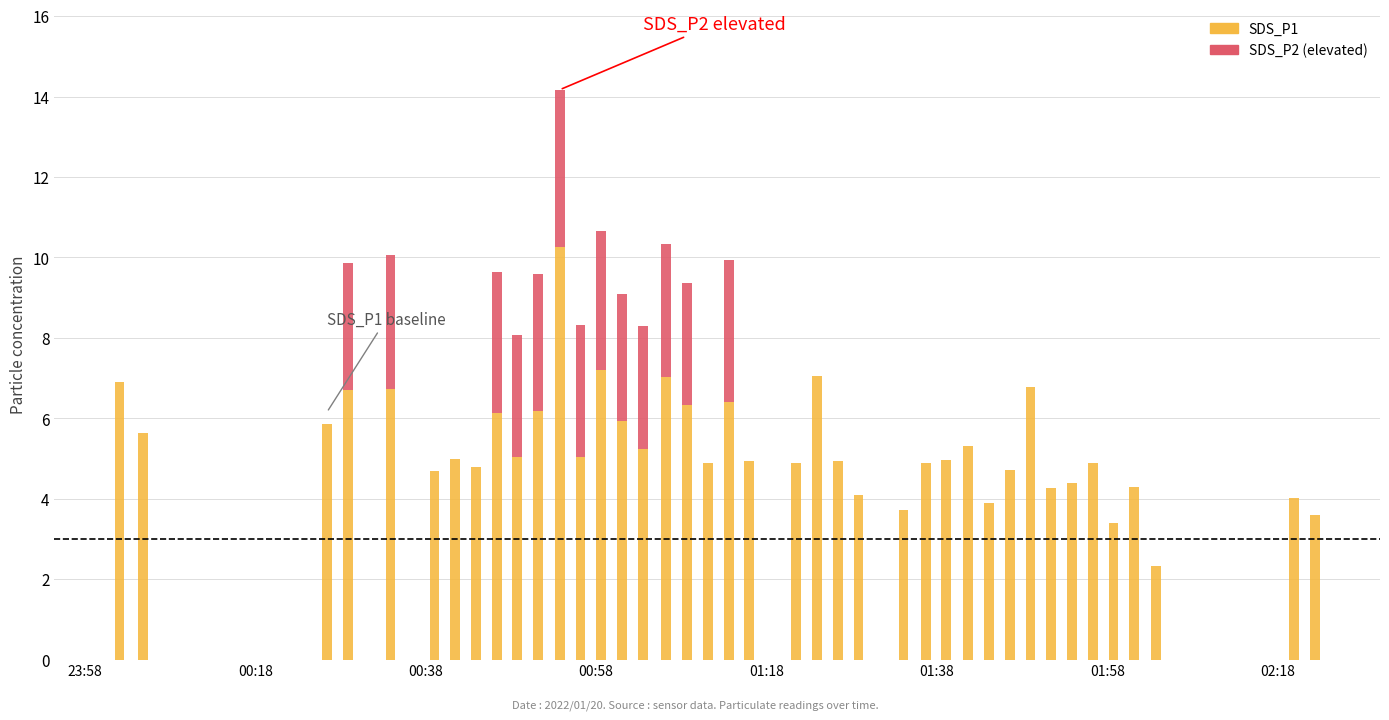

Reading left to right, what are all the values shown in this chart?

SDS_P1: 6.9	5.6	5.8	6.7	6.7	4.7	5.0	4.8	6.1	5.0	6.2	10.3	5.0	7.2	5.9	5.2	7.0	6.3	4.9	6.4	4.9	4.9	7.0	4.9	4.1	3.7	4.9	5.0	5.3	3.9	4.7	6.8	4.3	4.4	4.9	3.4	4.3	2.3	4.0	3.6
SDS_P2 (elevated): 0.0	0.0	0.0	3.2	3.3	0.0	0.0	0.0	3.5	3.0	3.4	3.9	3.3	3.5	3.2	3.0	3.3	3.0	0.0	3.5	0.0	0.0	0.0	0.0	0.0	0.0	0.0	0.0	0.0	0.0	0.0	0.0	0.0	0.0	0.0	0.0	0.0	0.0	0.0	0.0